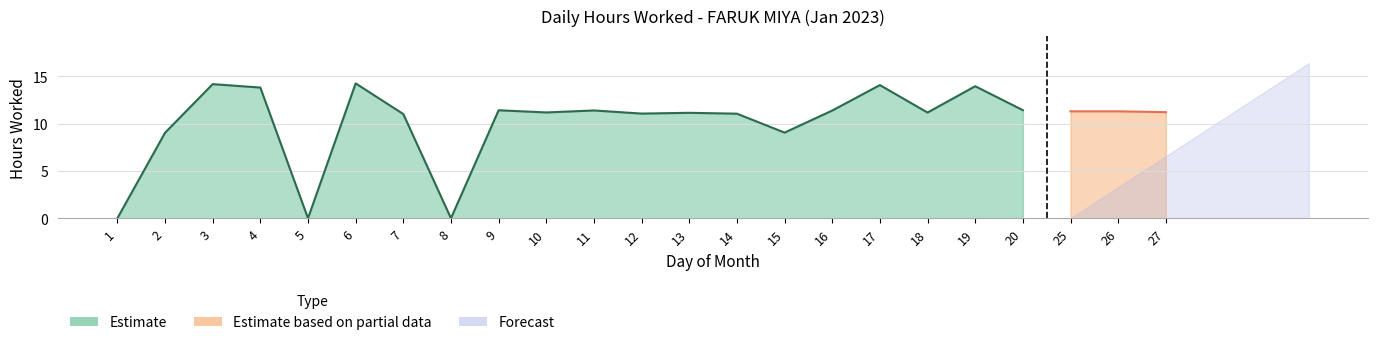

Which label corresponds to the largest value in the chart?

6